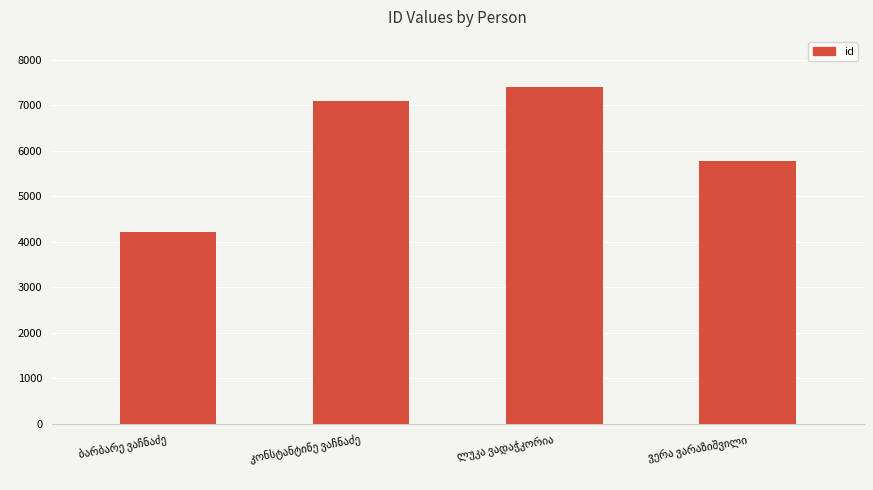

What is the minimum value shown in the chart?

4204